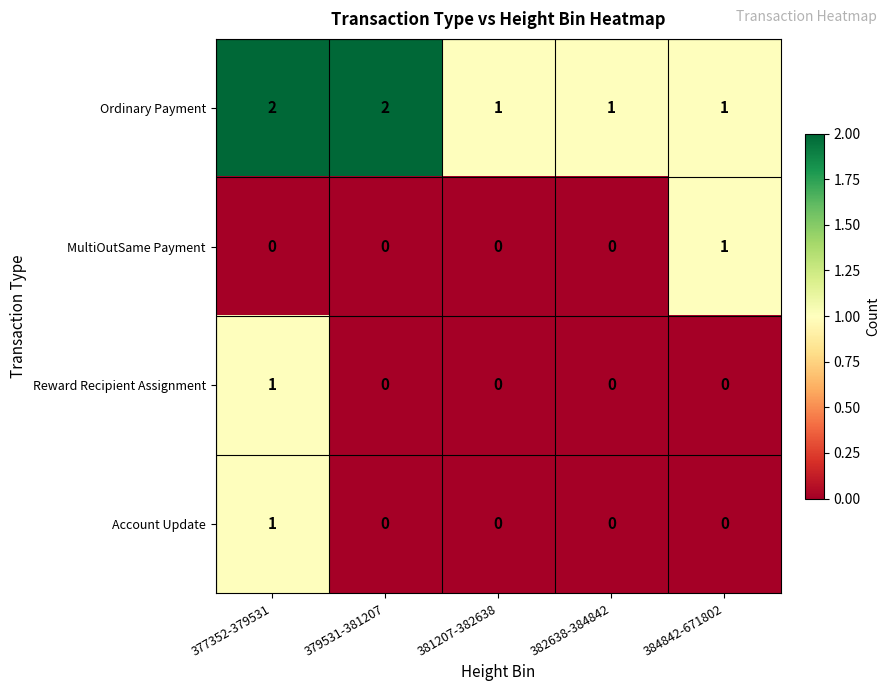

At which category is the sum across all series the highest?

377352-379531